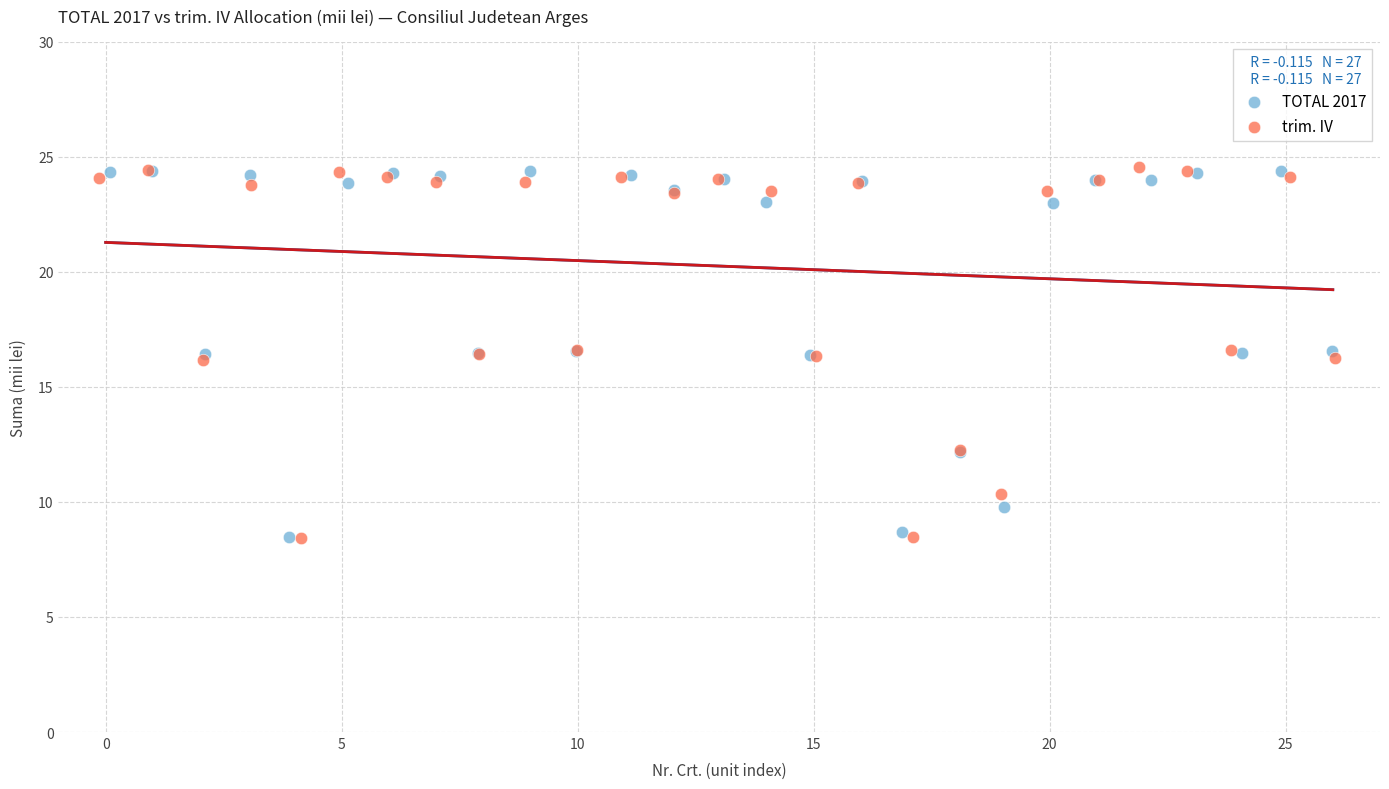

What are all the series names shown in the legend?

TOTAL 2017, trim. IV